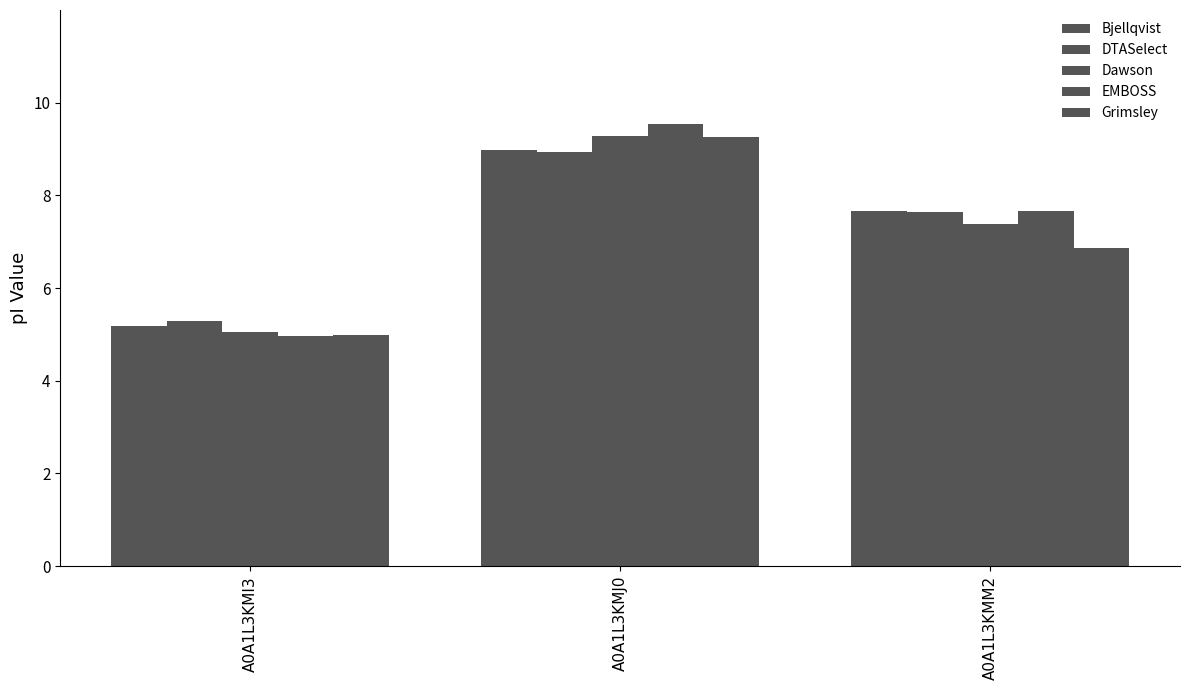

Which series has the largest total across all categories?

EMBOSS